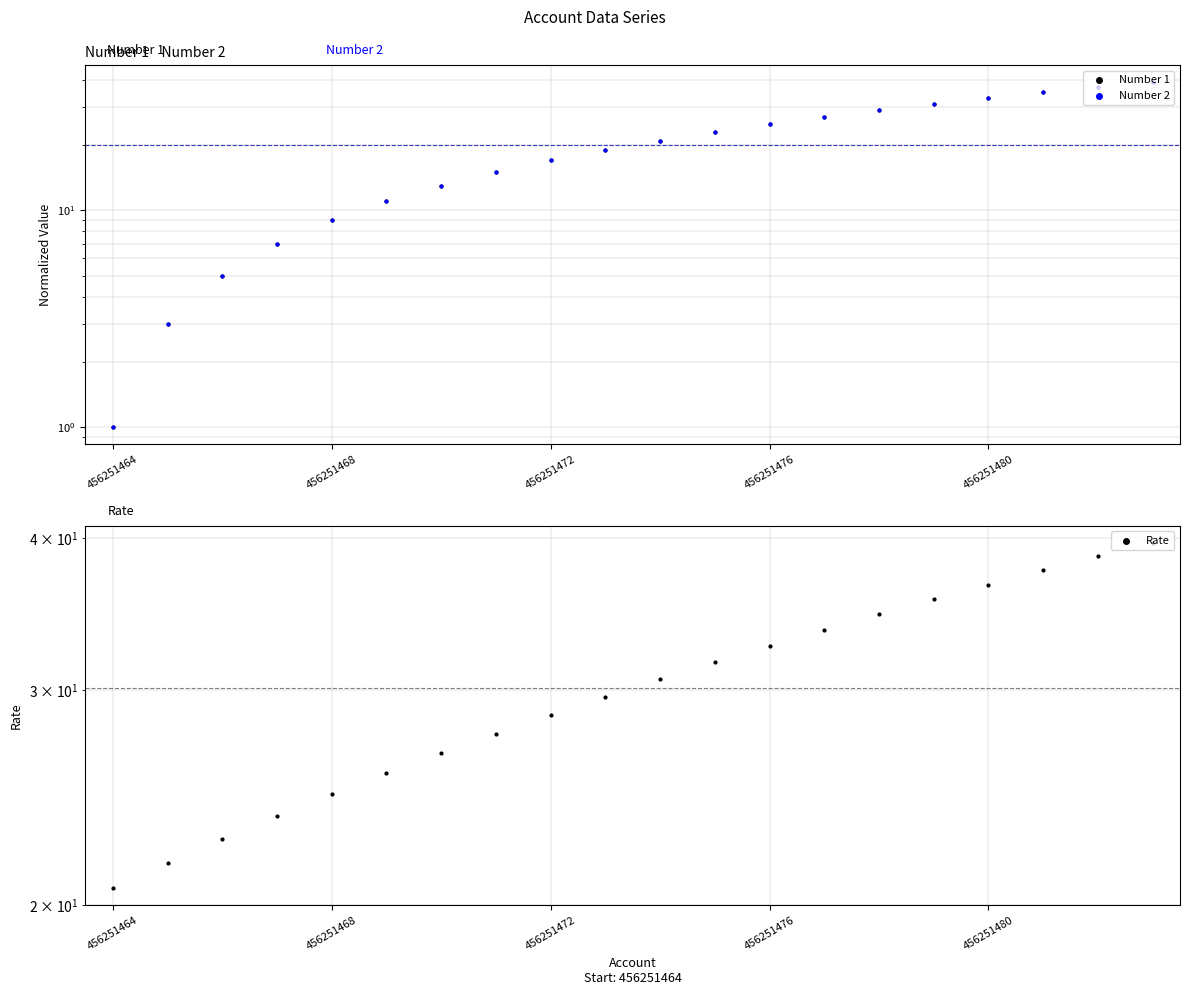

Which series reaches the minimum Y coordinate?

Number 1